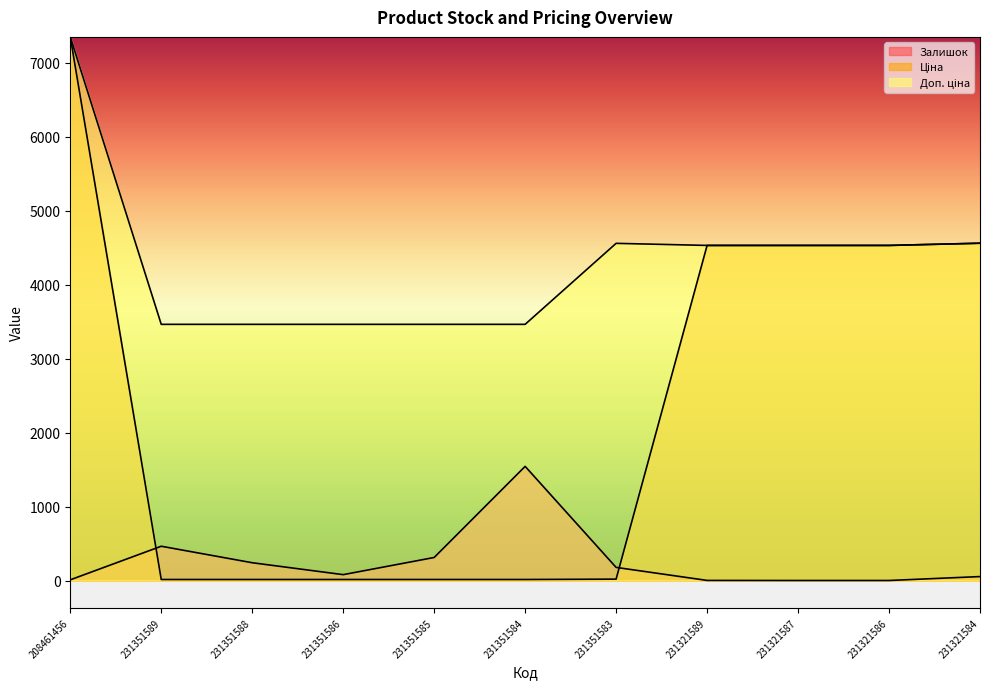

Reading left to right, transcribe all the data shown in this chart.

Залишок: 11.0	465.0	242.0	81.0	313.0	1545.0	179.0	3.0	2.0	2.0	55.0
Ціна: 7351.2	15.4	15.4	15.4	15.4	15.4	20.3	4531.8	4531.8	4531.8	4561.6
Доп. ціна: 7351.2	3465.0	3465.0	3465.0	3465.0	3465.0	4560.0	4532.0	4532.0	4532.0	4562.0